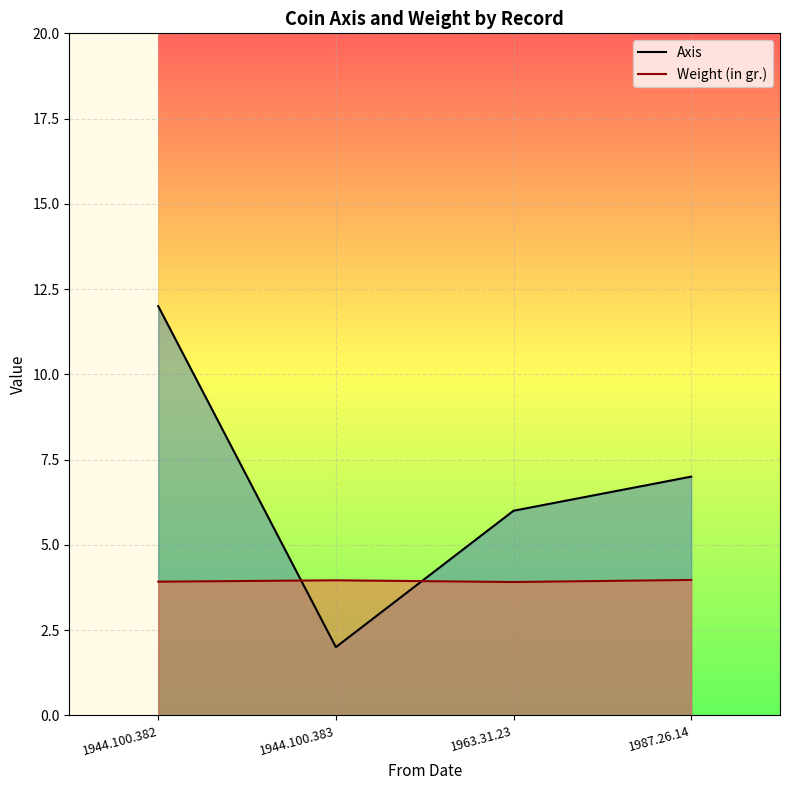

What are all the series names shown in the legend?

Axis, Weight (in gr.)